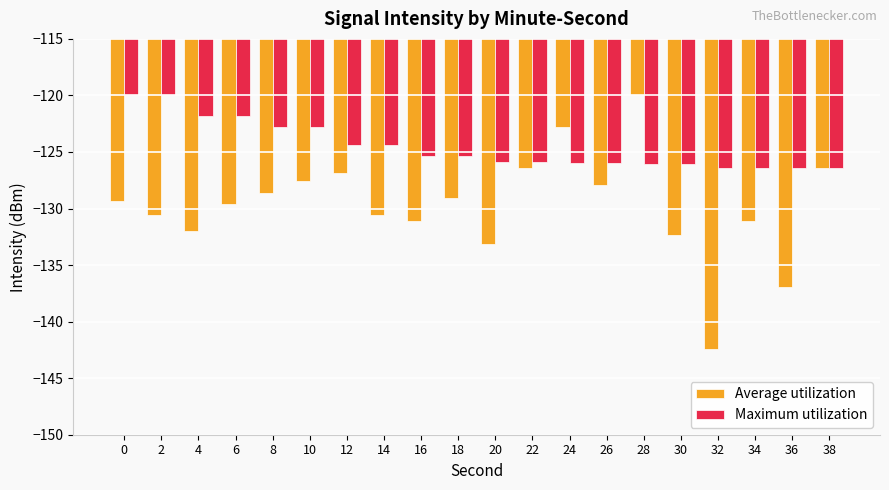

Which series has the largest total across all categories?

Maximum utilization